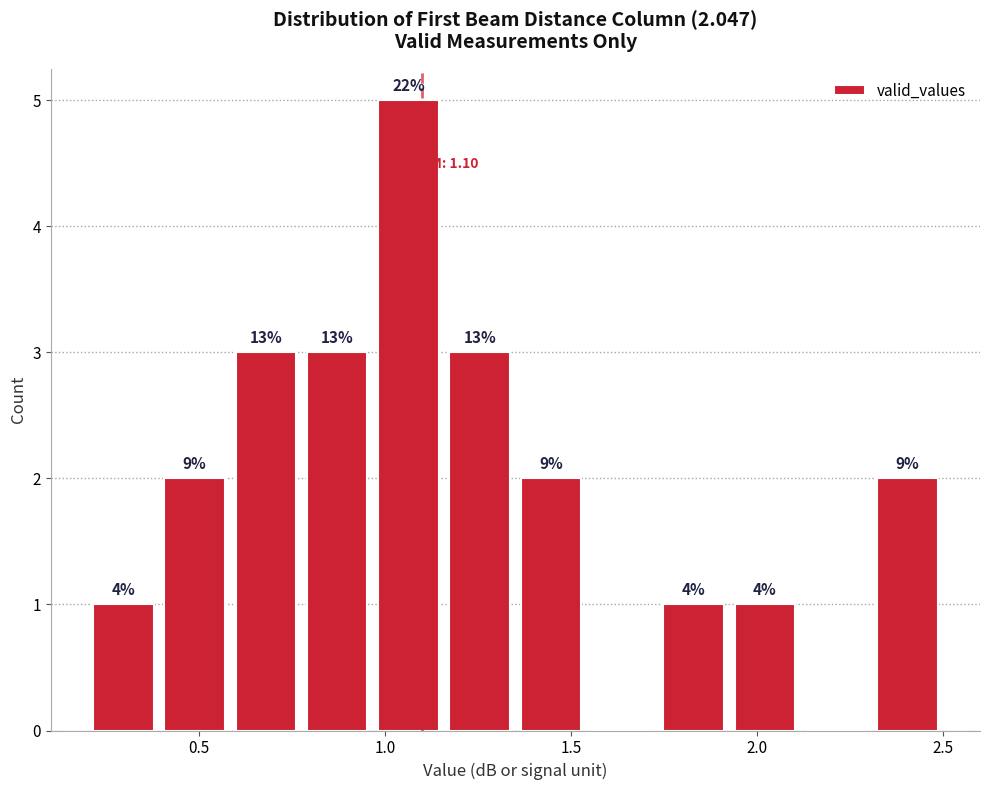

Around what value on the x-axis is the tallest bar? Give the approximate position of its centre, as read against the axis.

1.05